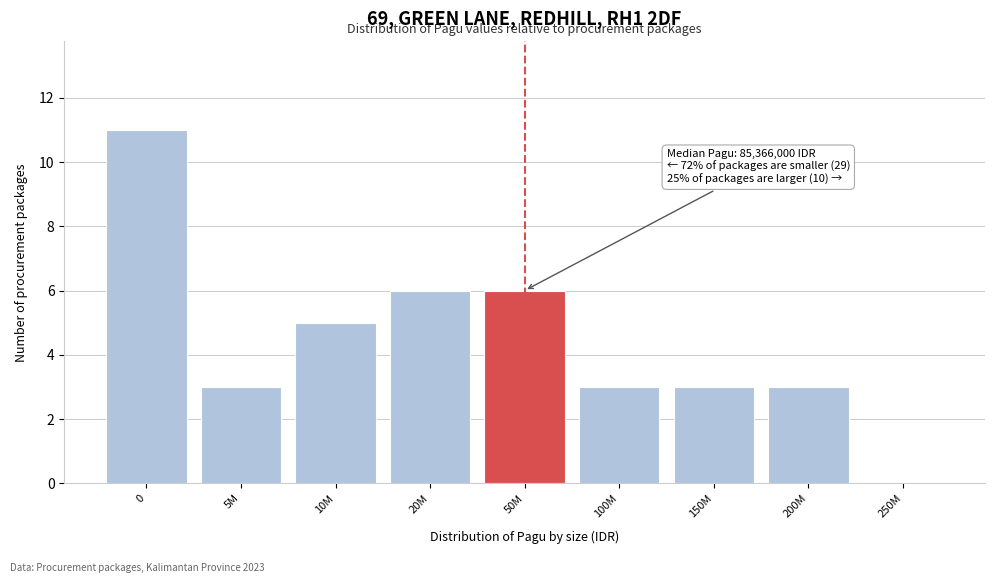

Reading left to right, what are all the values shown in this chart?

0=11	5M=3	10M=5	20M=6	50M=6	100M=3	150M=3	200M=3	250M=0